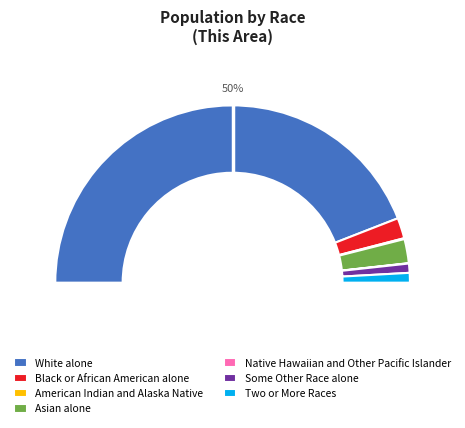

How many segments does this pie chart have?

7